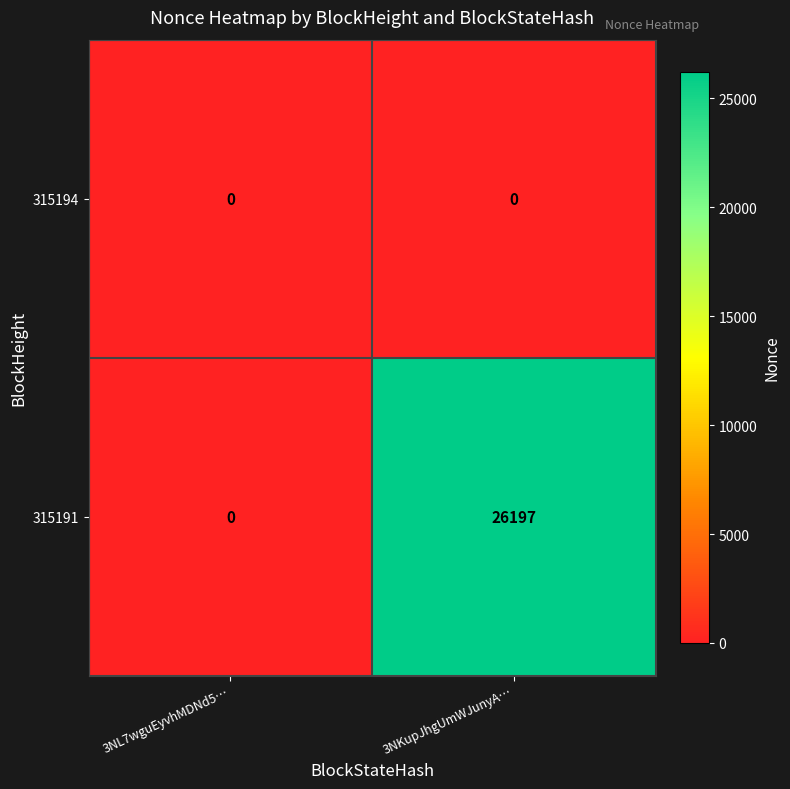

Which label corresponds to the largest value in the chart?

3NKupJhgUmWJunyA…